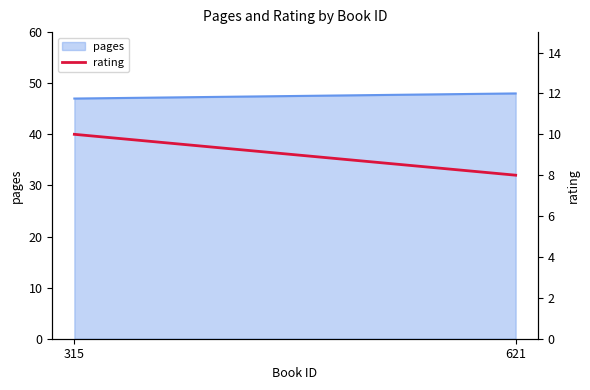

The chart shows a value of 8 at 621. True or false?

True